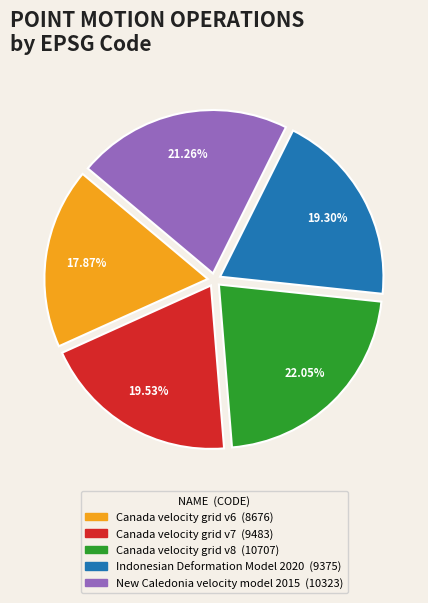

Is it true that Canada velocity grid v8 is 11% of the pie?

False